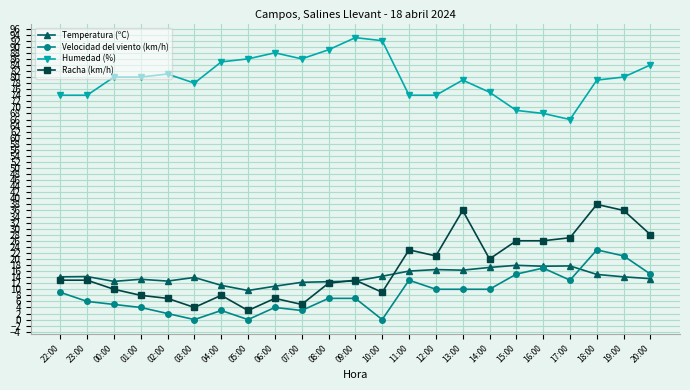

True or false: Humedad (%) and Temperatura (ºC) intersect in this chart.

False